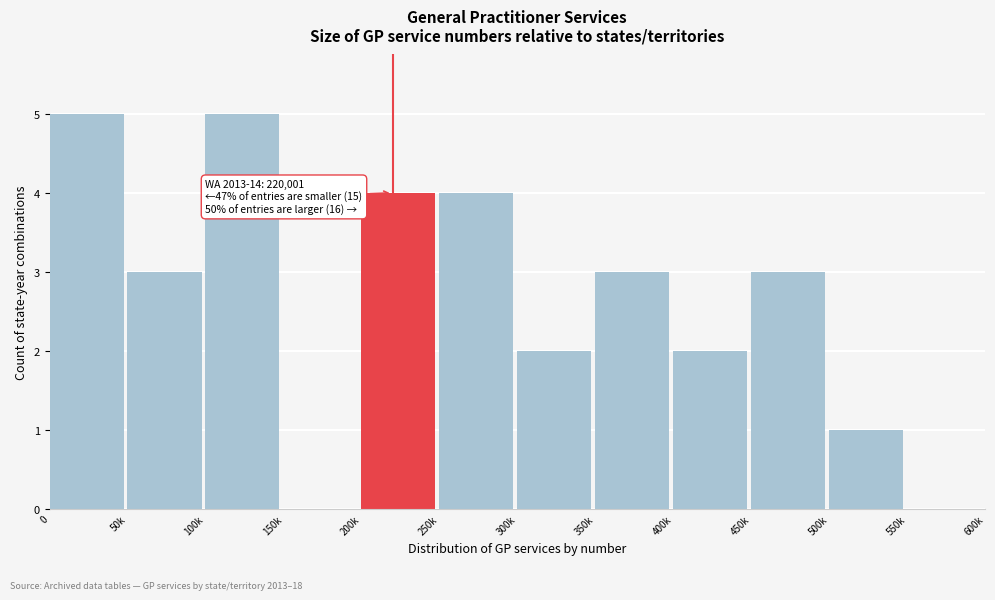

Reading left to right, extract all data points from this chart.

0=5	50k=3	100k=5	150k=0	200k=4	250k=4	300k=2	350k=3	400k=2	450k=3	500k=1	550k=0